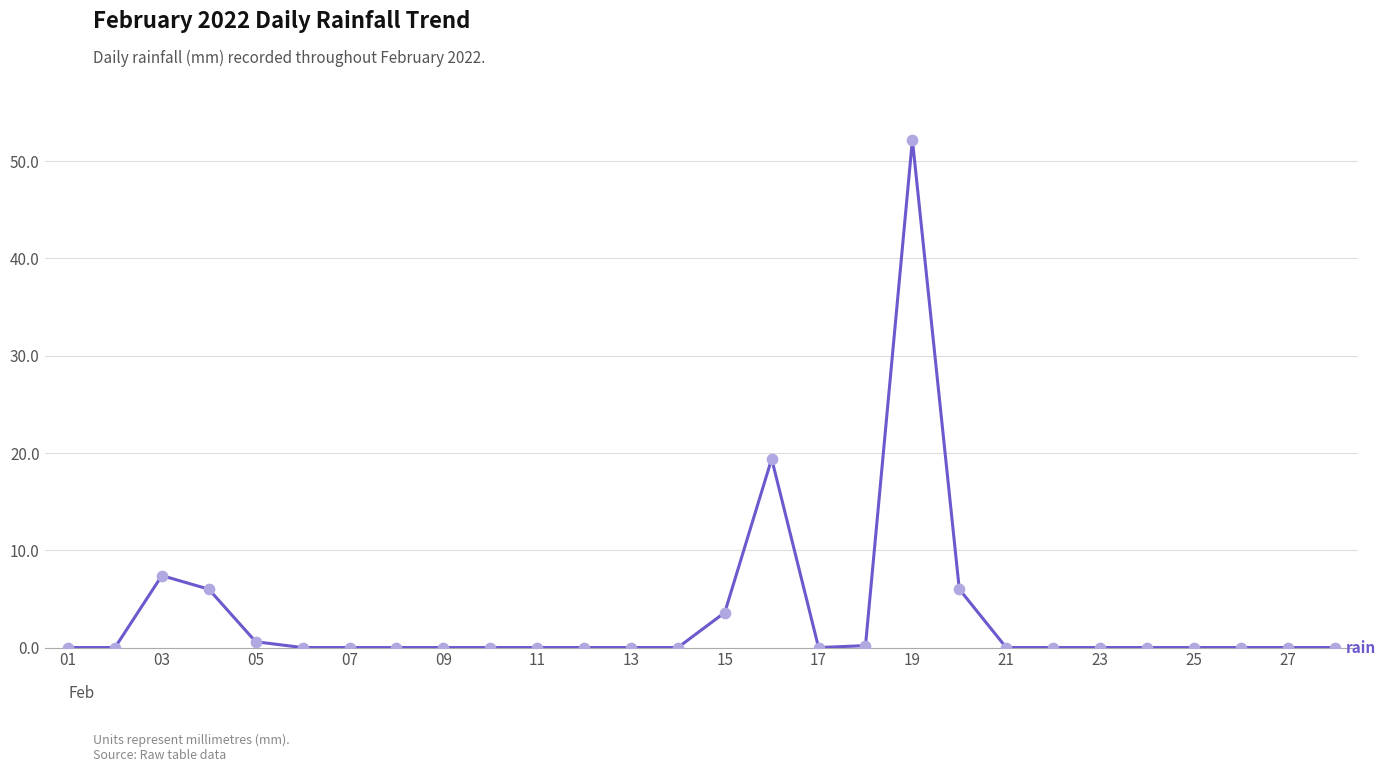

What is the difference between the maximum and minimum values?

52.2